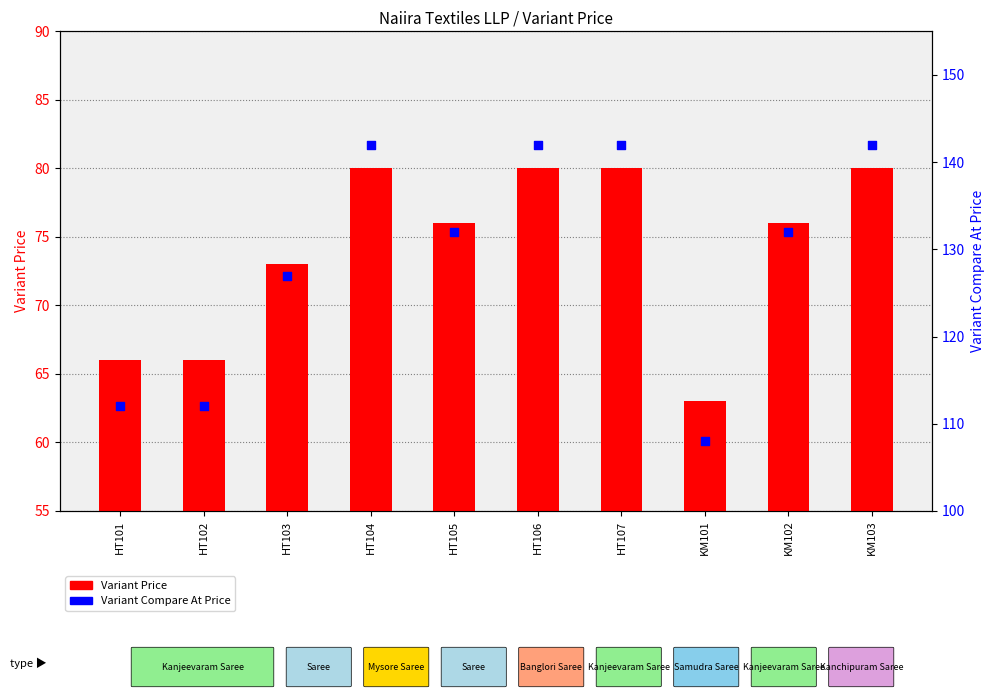

Which series contains the lowest Y value?

Variant Price